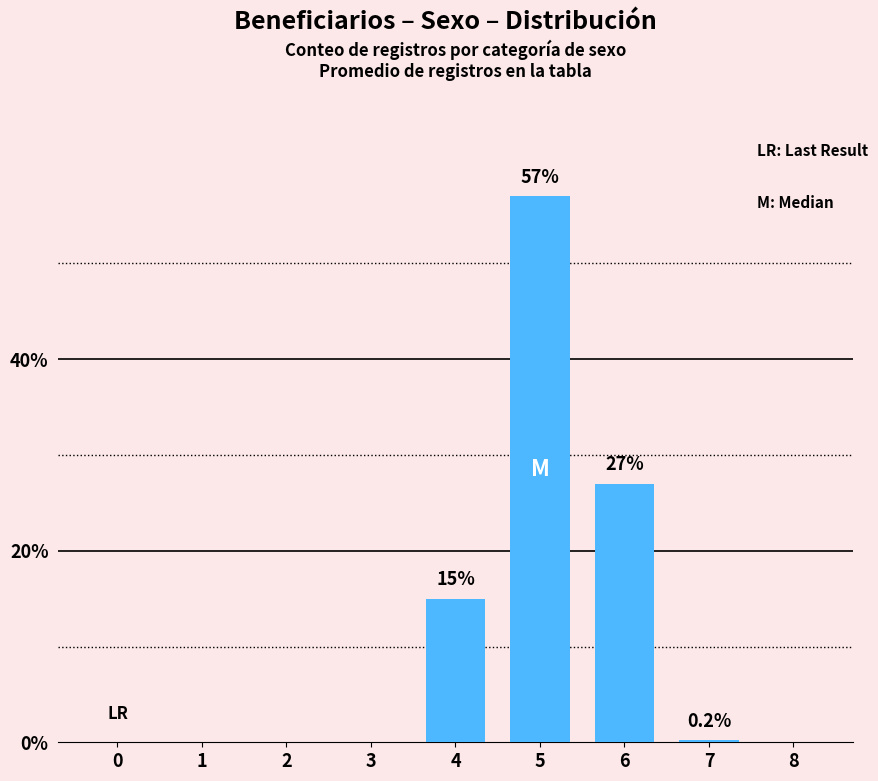

Between 3 and 6, which is larger?

6